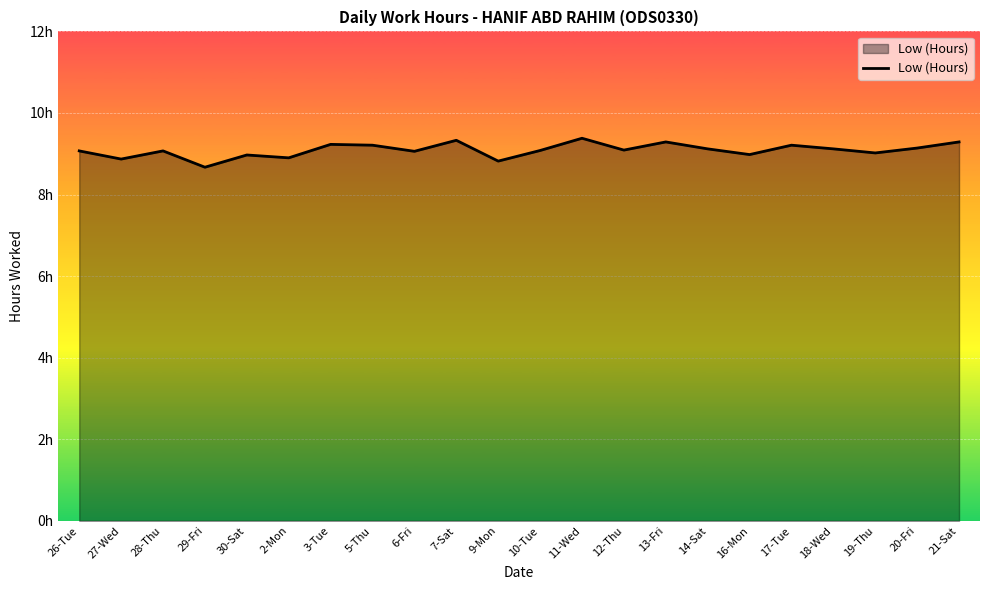

What is the label of the 3rd point from the right?

19-Thu